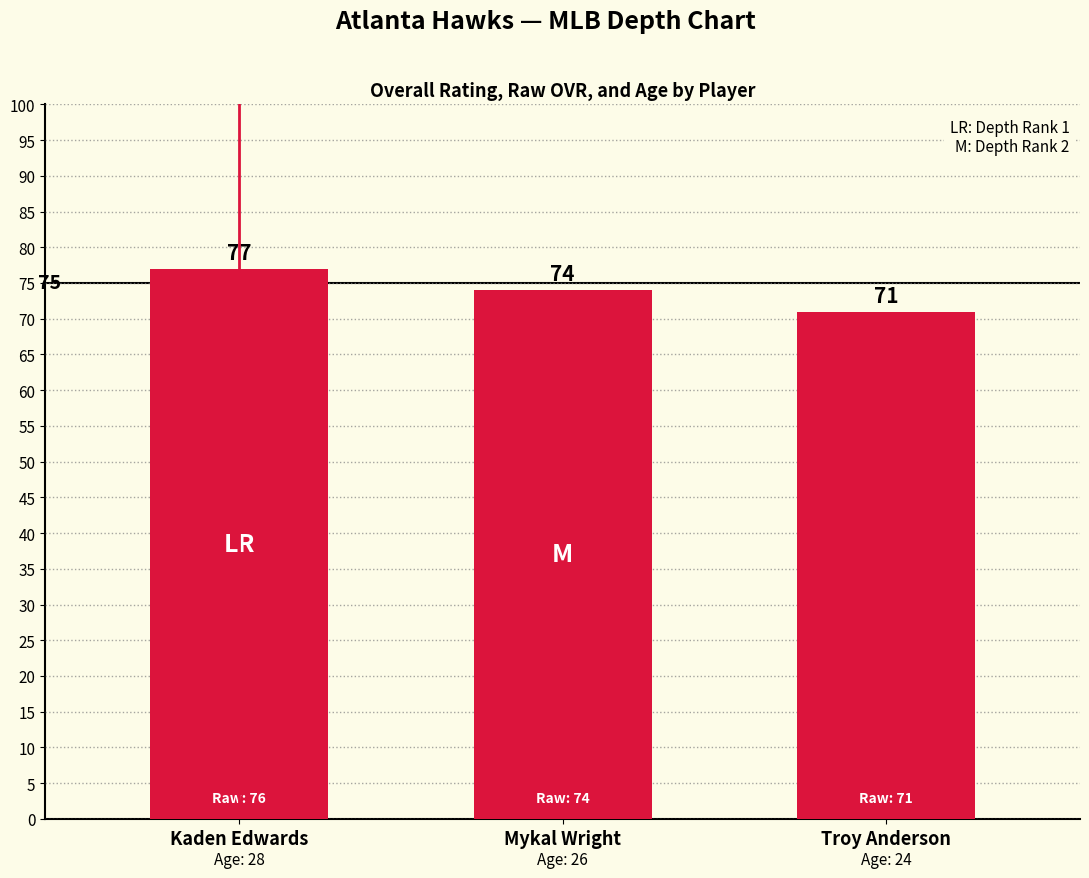

Reading right to left, extract all data points from this chart.

Troy Anderson=71	Mykal Wright=74	Kaden Edwards=77